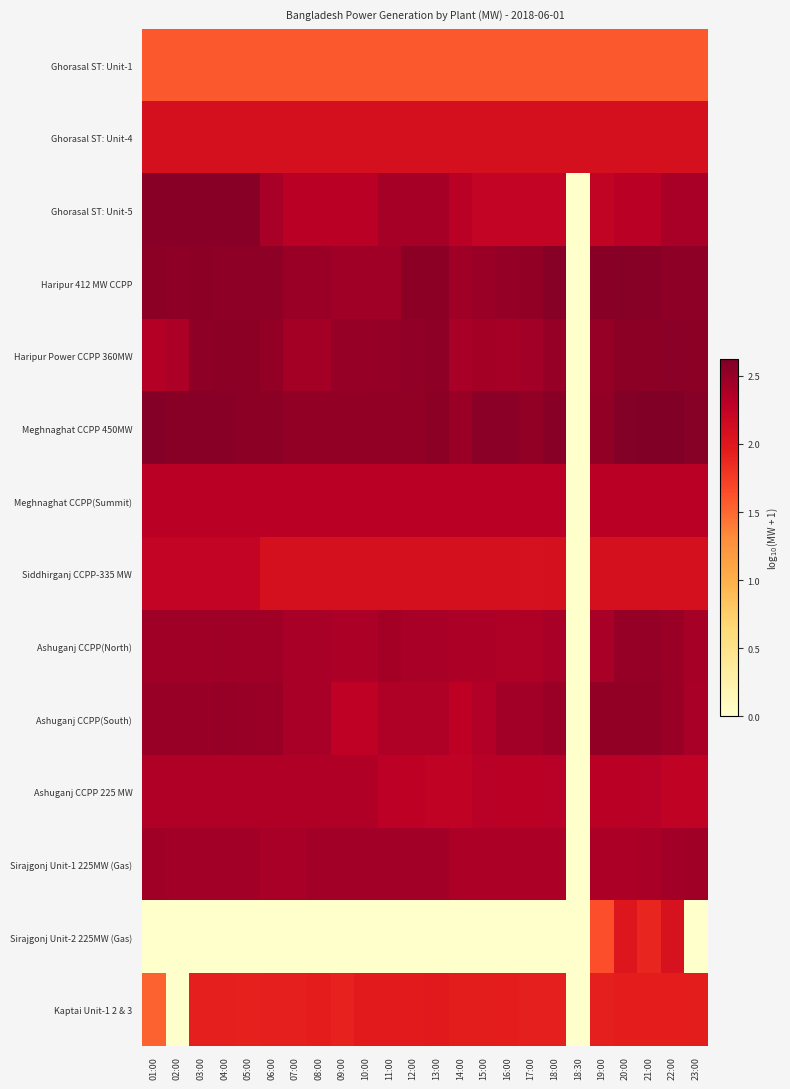

How many categories are shown in the chart?

24